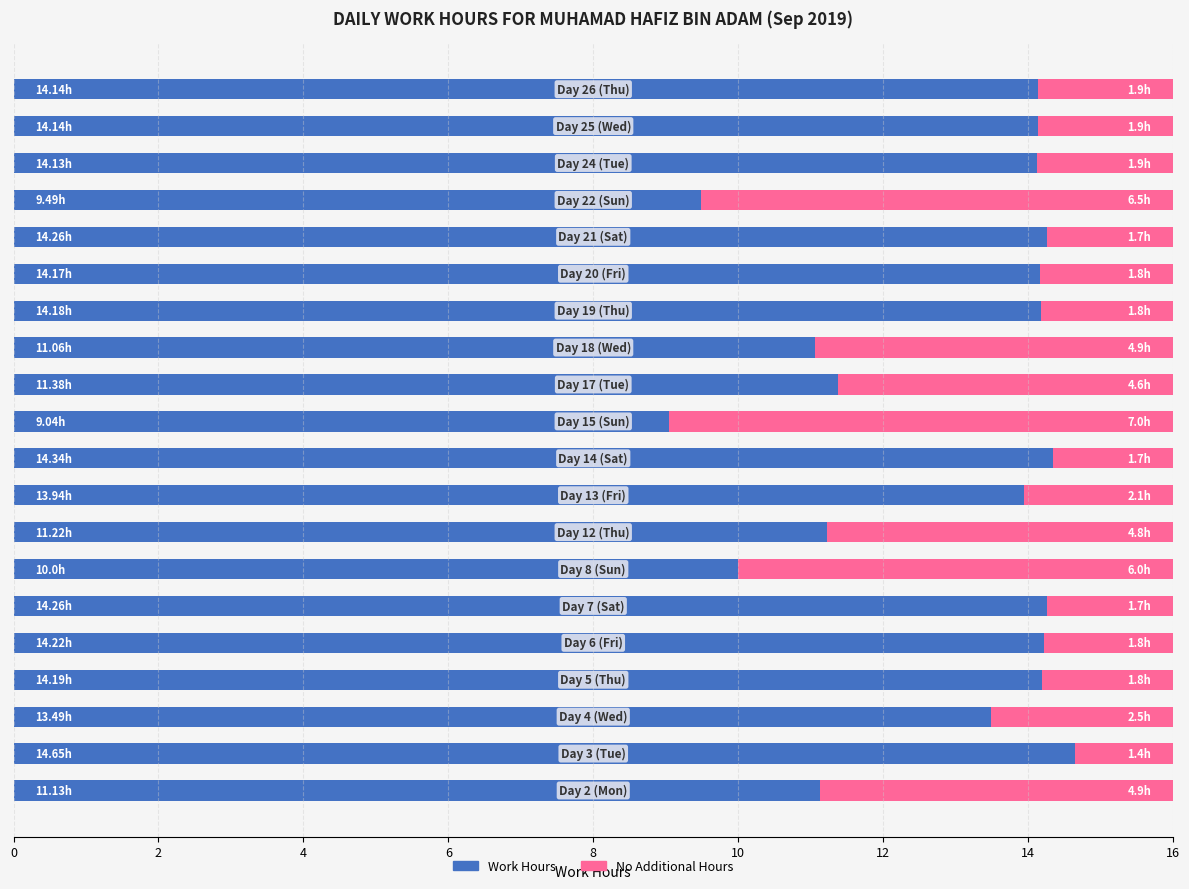

What is the sum of all Work Hours values?

257.4